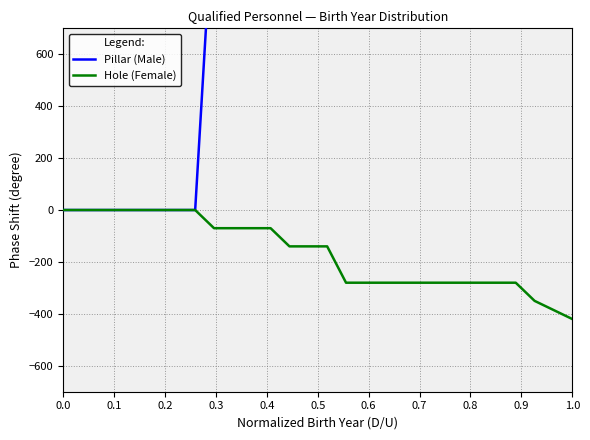

What is the difference between the maximum and minimum values in the Pillar (Male) series?

17150